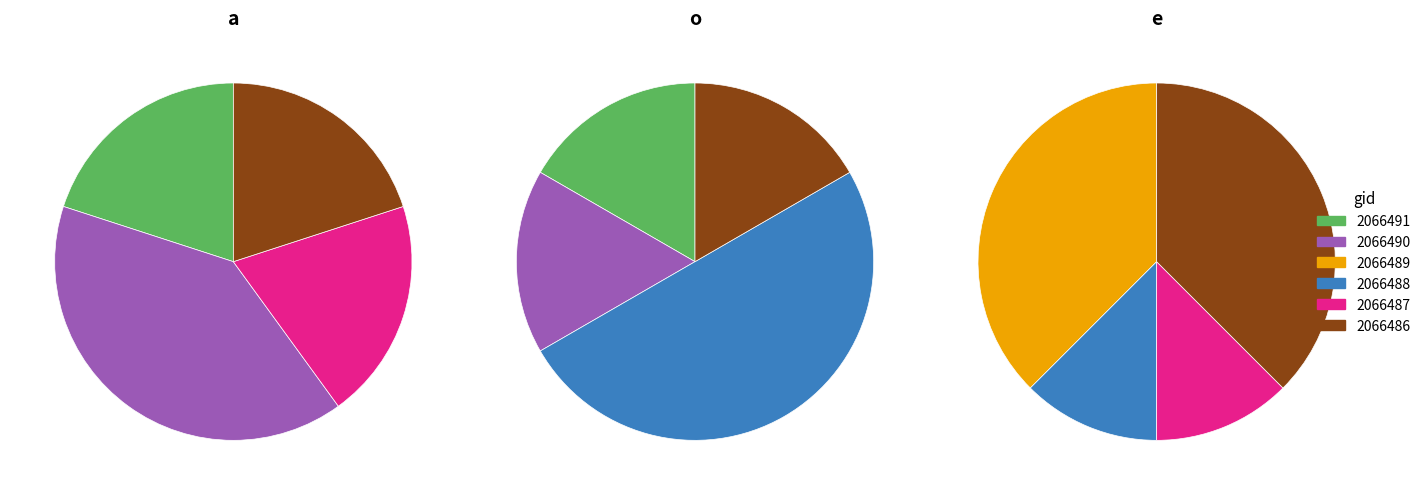

What portion of the pie excludes 2066491?

80.0%